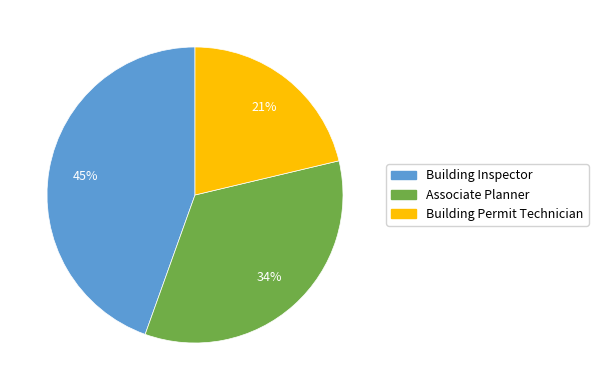

How many segments does this pie chart have?

3